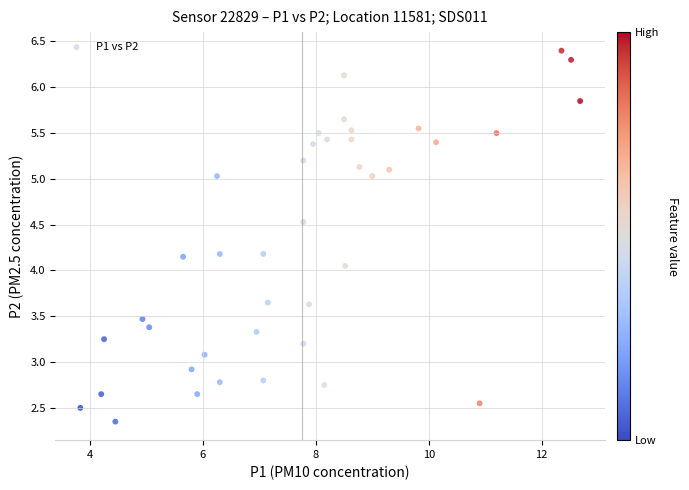

What is the range of X values (max minus min)?

8.8